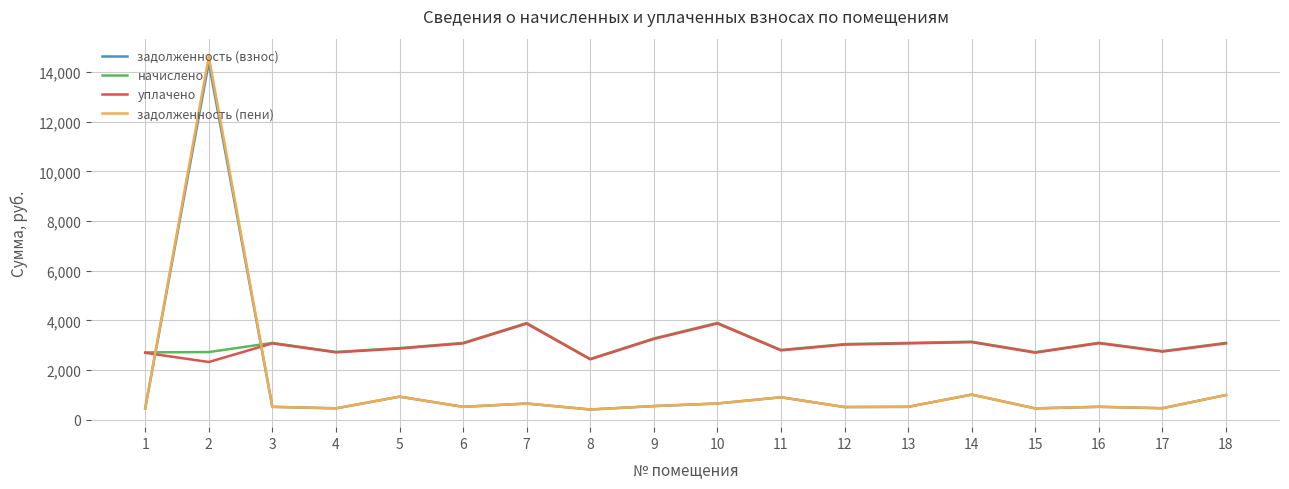

Is the value of начислено at 5 greater than the value of уплачено at 17?

Yes